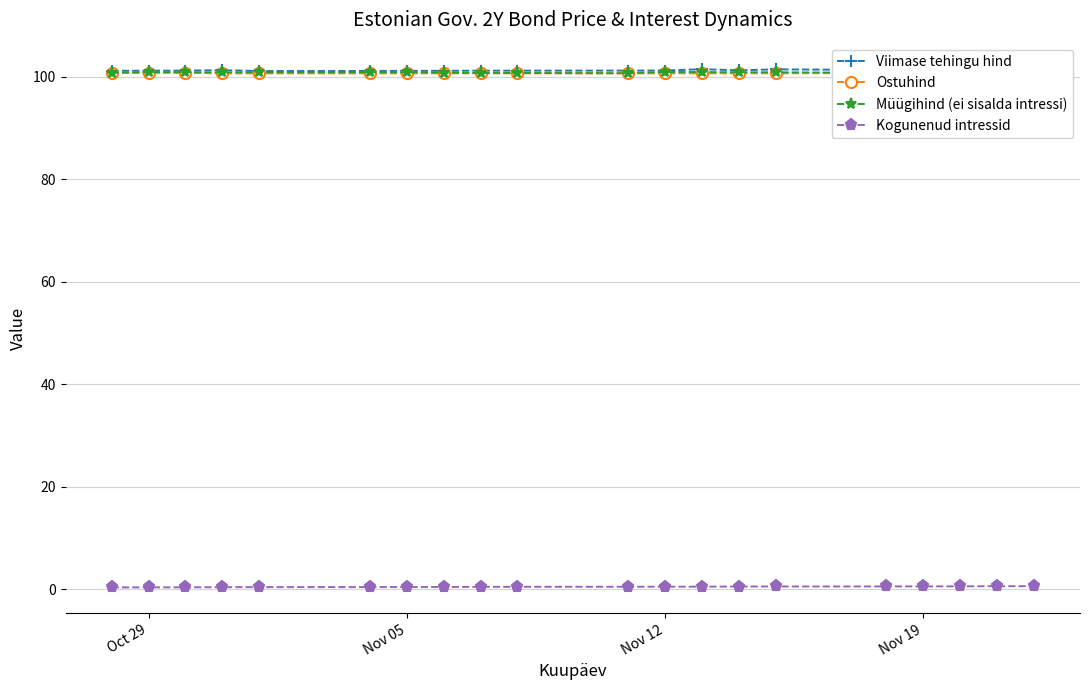

Does the chart display data point markers on the line(s)?

Yes